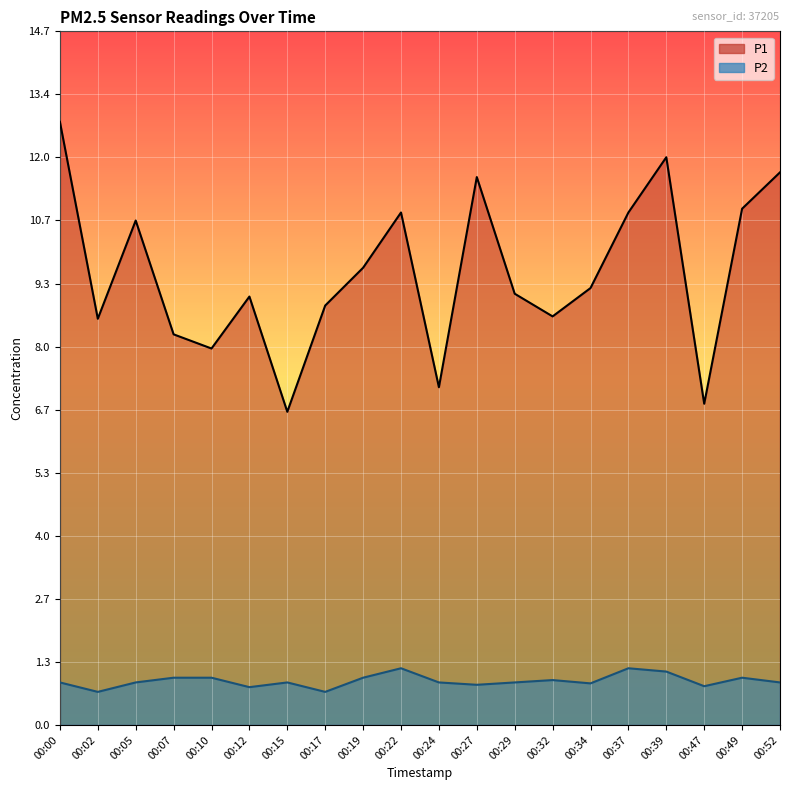

Count the number of categories in the chart.

20